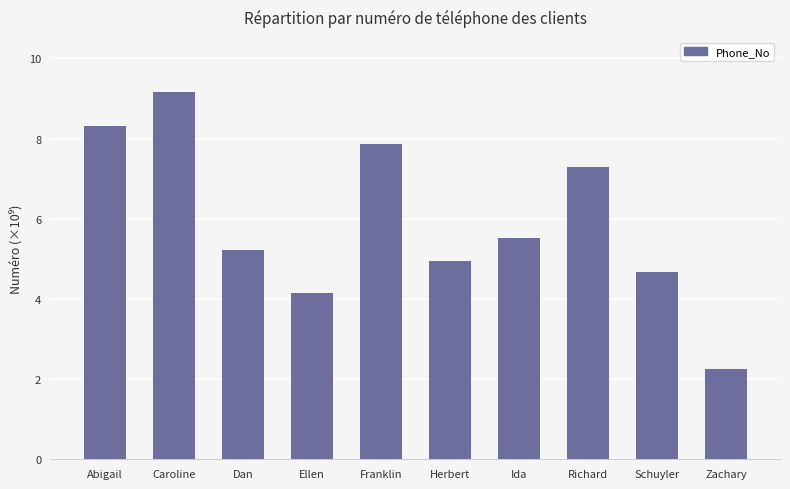

Is it true that the value at Richard is 2.4?

False